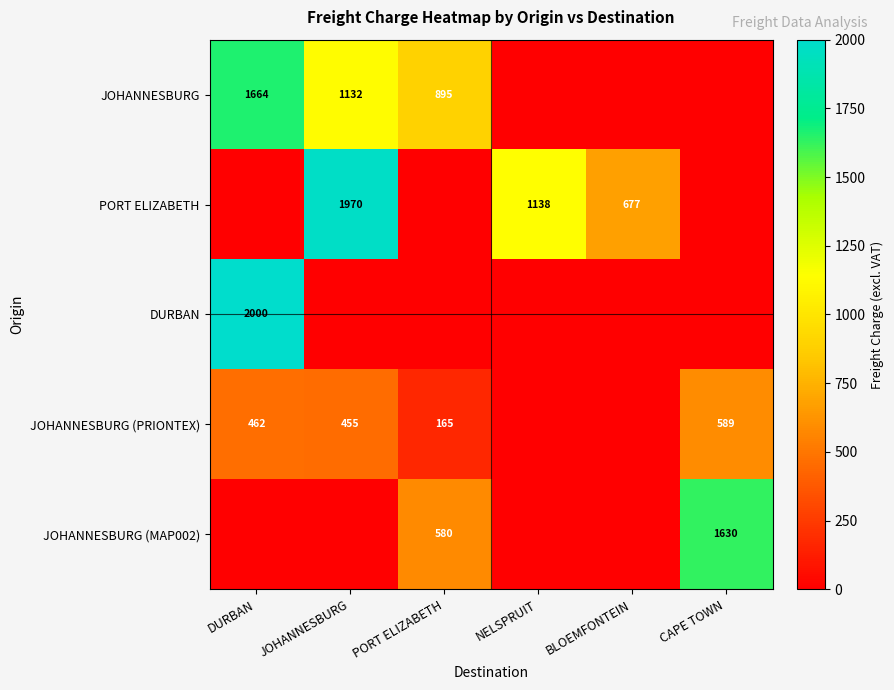

The JOHANNESBURG series shows 1733 at JOHANNESBURG. True or false?

False